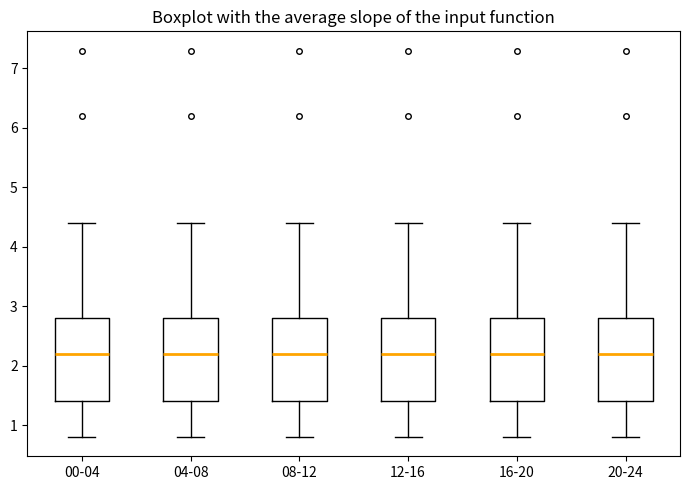

Where does the upper whisker of the box for 04-08 end on the y-axis? The values are not printed on the chart, so give them approximately, as read against the axis.

4.4